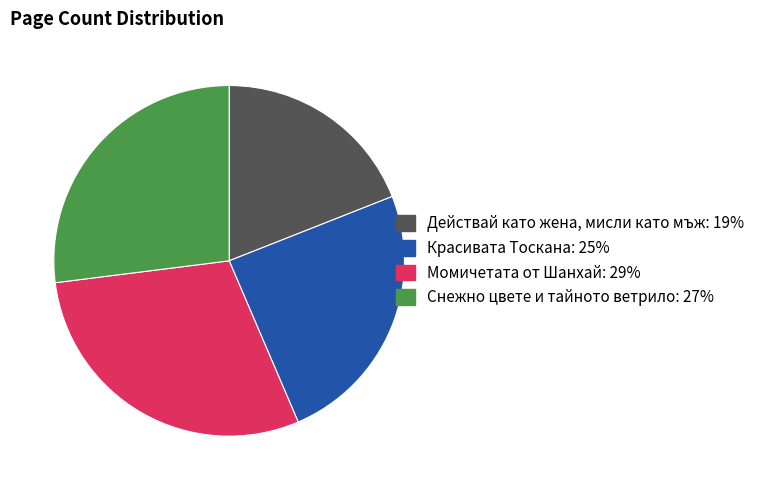

Combined, do Снежно цвете и тайното ветрило and Красивата Тоскана account for over 50%?

Yes